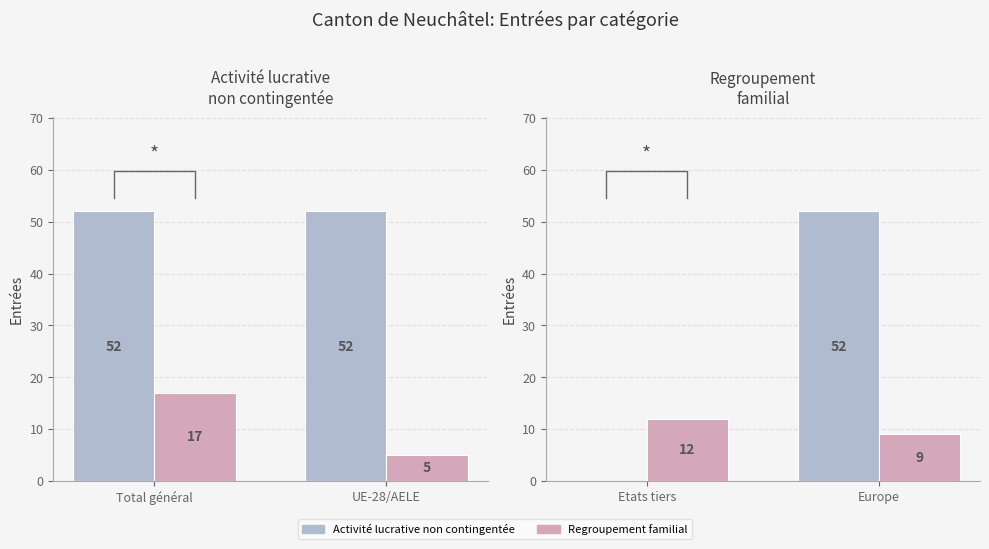

How many Regroupement familial values are between 9 and 12?

2